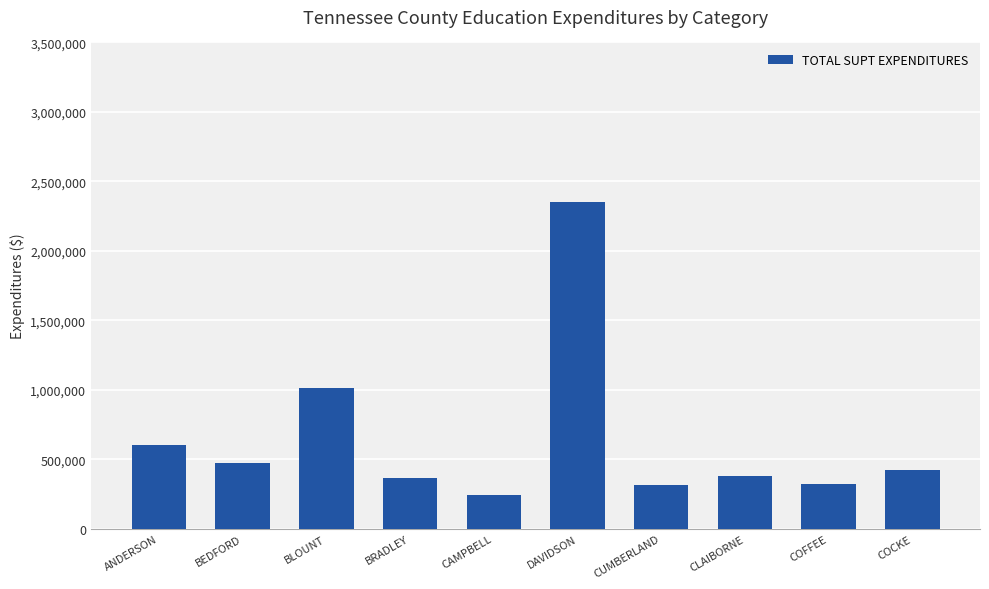

Is it true that the value at CLAIBORNE is 238873.0?

False